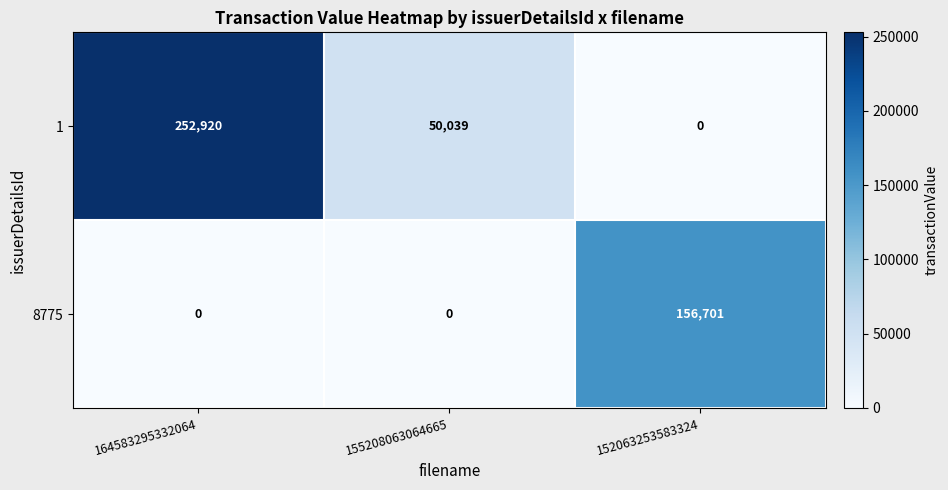

What is the highest value of the 8775 series?

156701